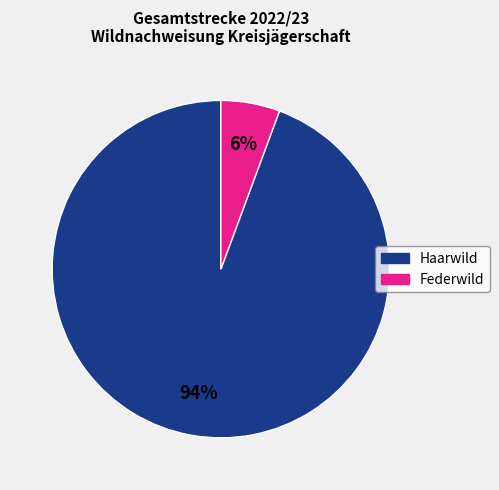

Is there a majority slice in this chart?

Yes